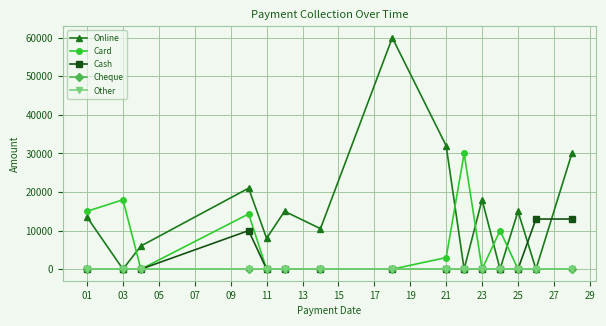

Does the chart have visible grid lines?

Yes